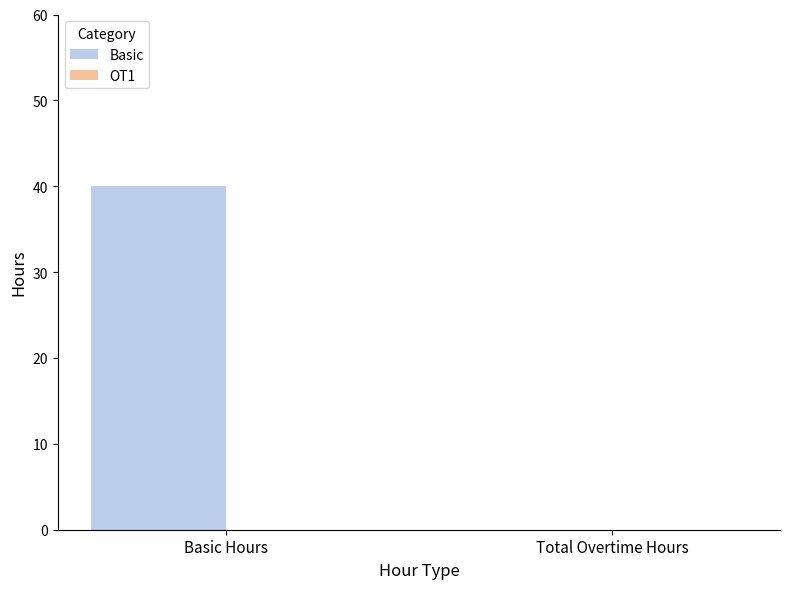

What is the approximate value at Basic Hours, to the nearest 10?

40